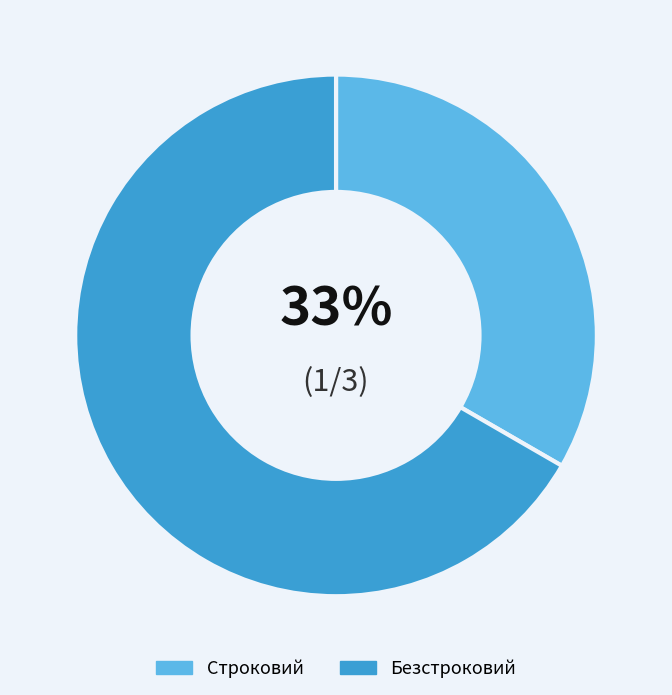

Does Безстроковий represent more than half of the total?

Yes